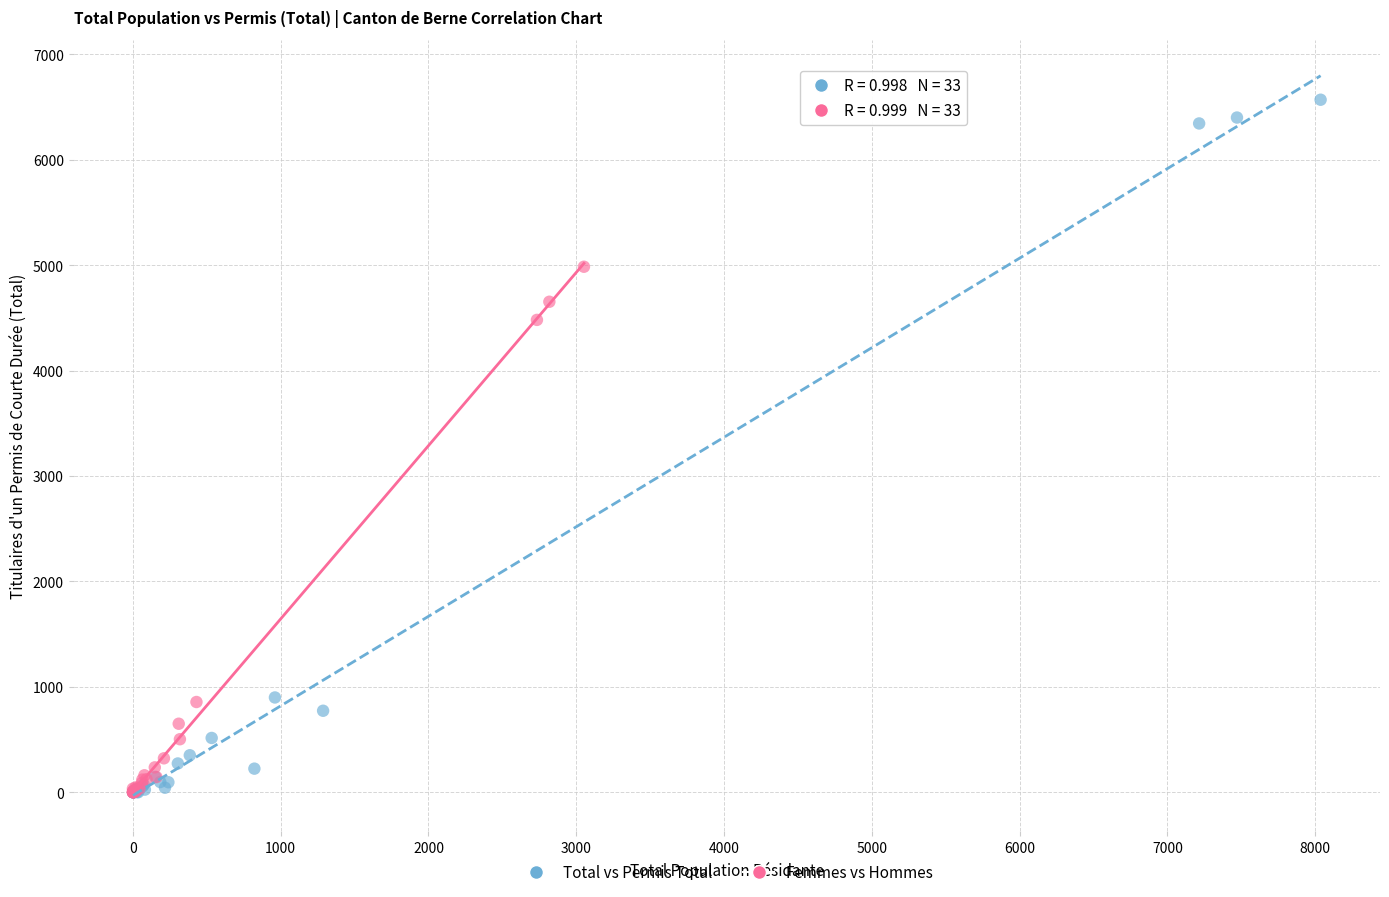

Which series reaches the maximum Y coordinate?

Total vs Permis Total